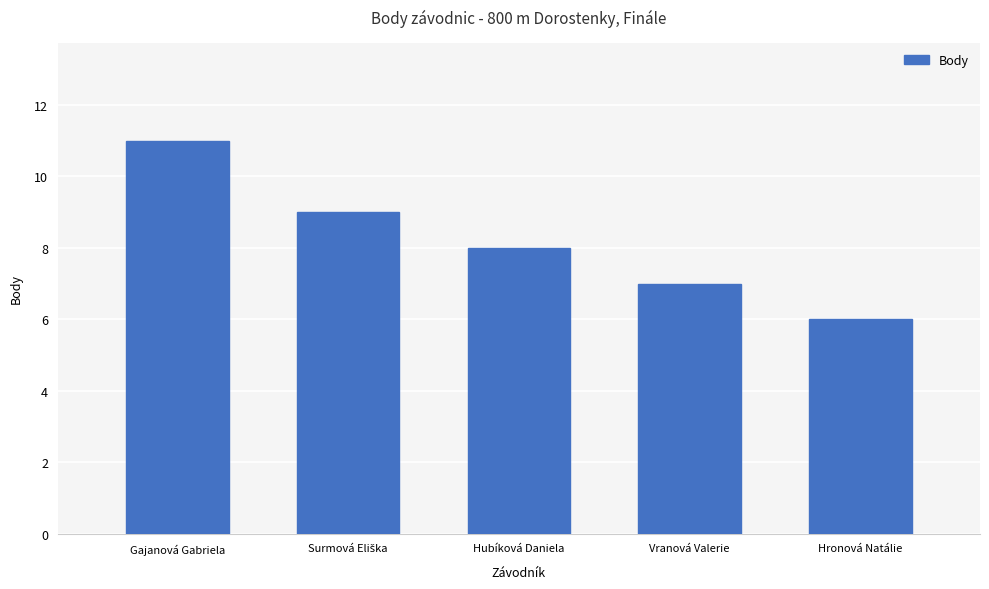

How many values are below 8?

2